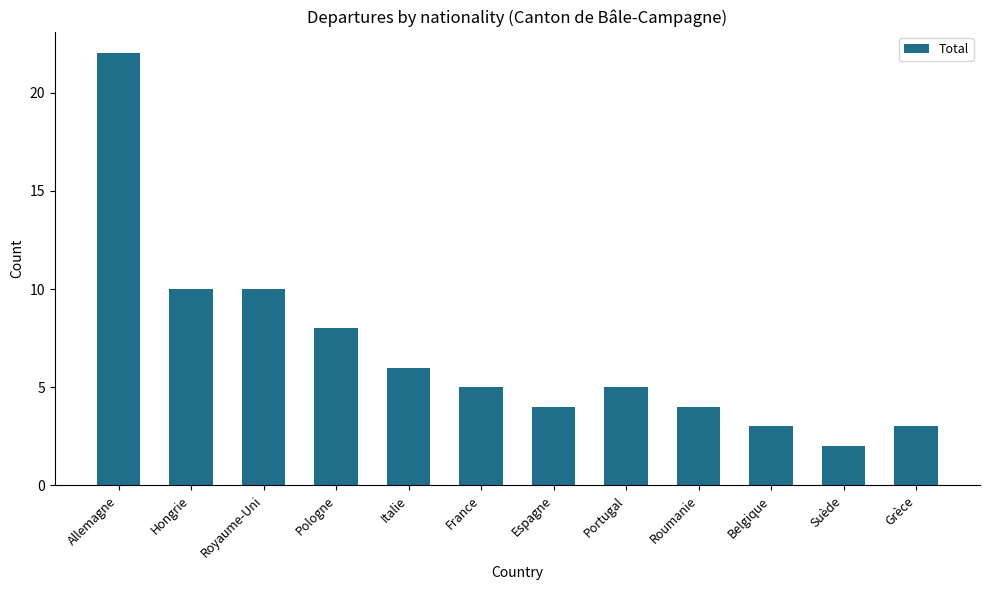

How many data points does each series have?

12